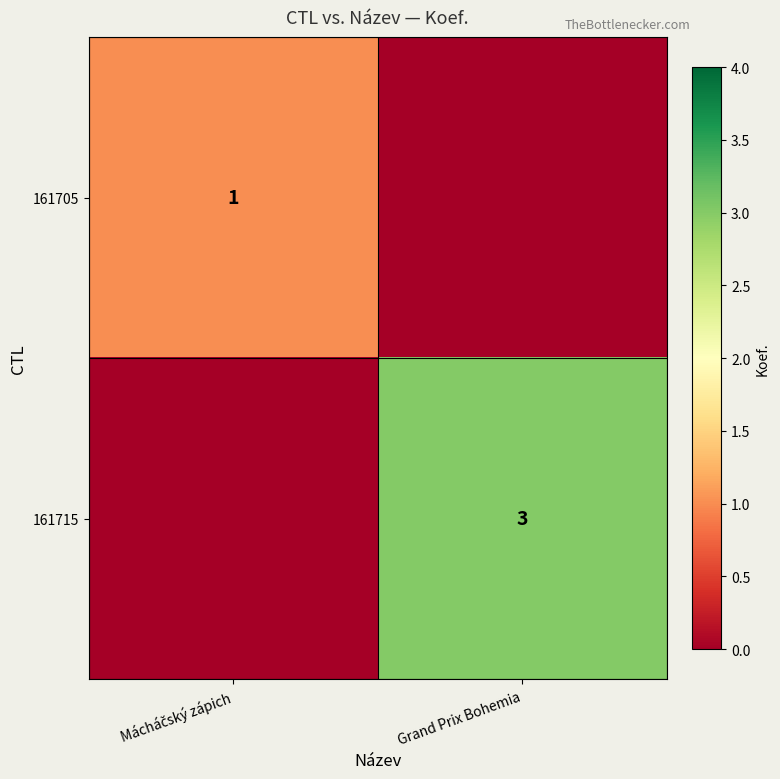

The 161715 series shows 3 at Grand Prix Bohemia. True or false?

True